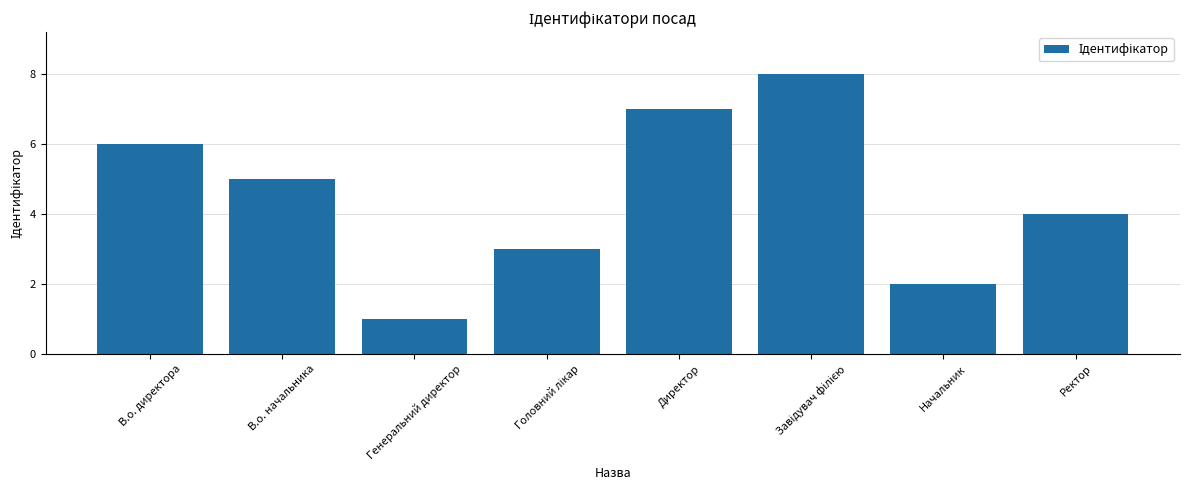

What is the difference between the second highest and second lowest values?

5